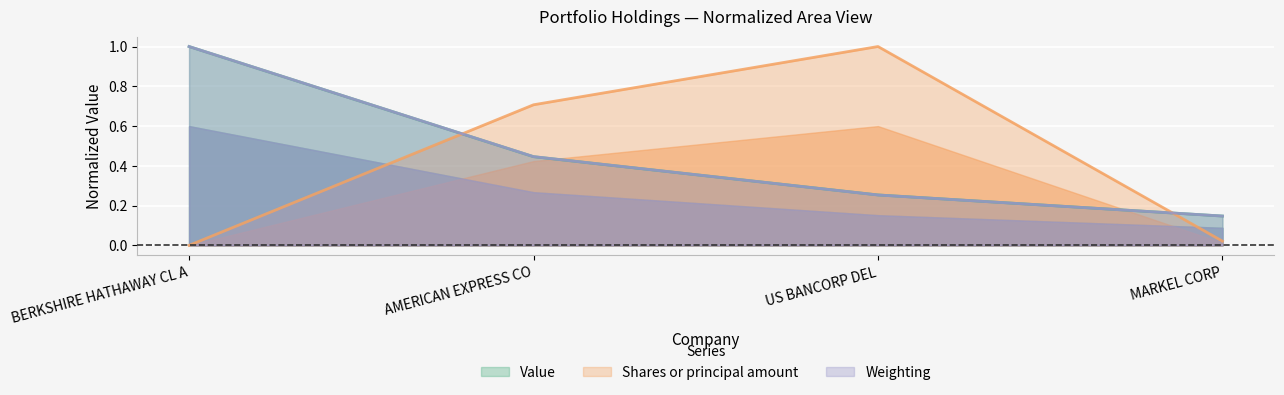

What is the difference between the highest and lowest values at AMERICAN EXPRESS CO?

0.3